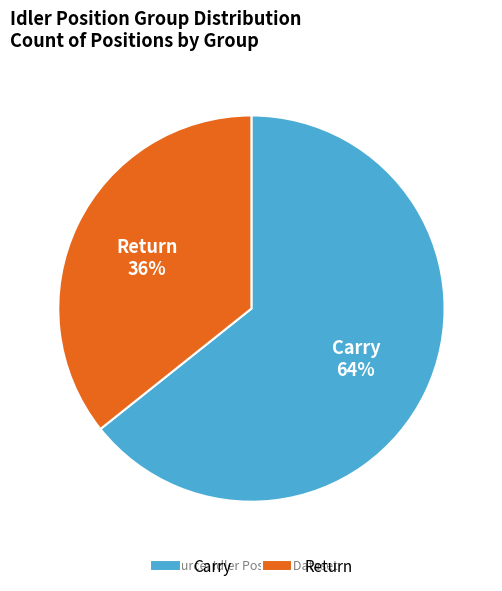

The Carry slice represents 64% of the pie. True or false?

True